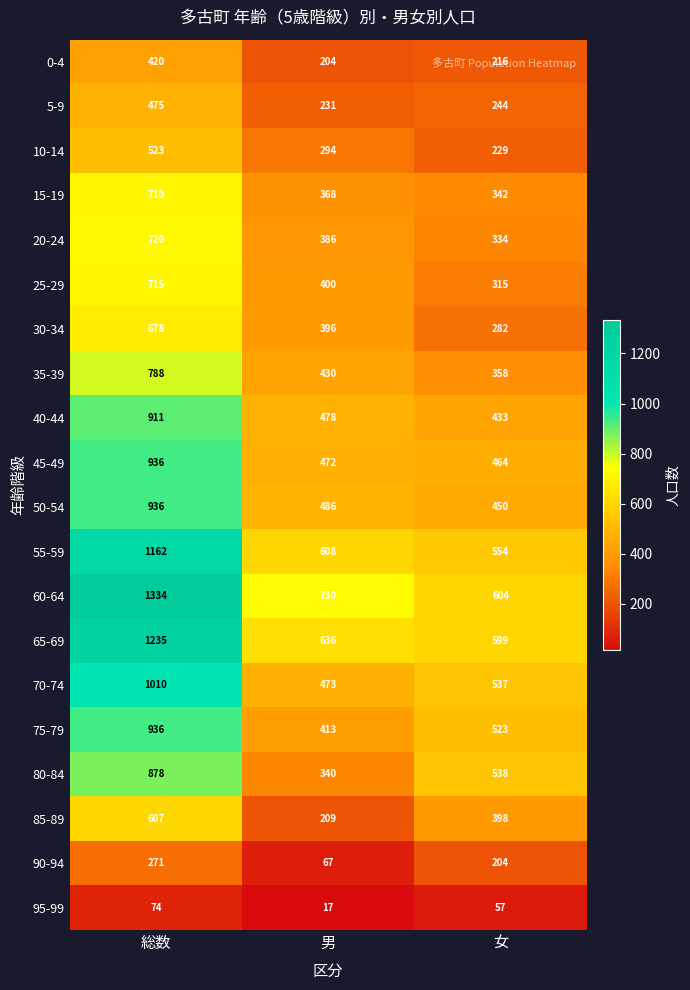

What is the lowest value of the 15-19 series?

342